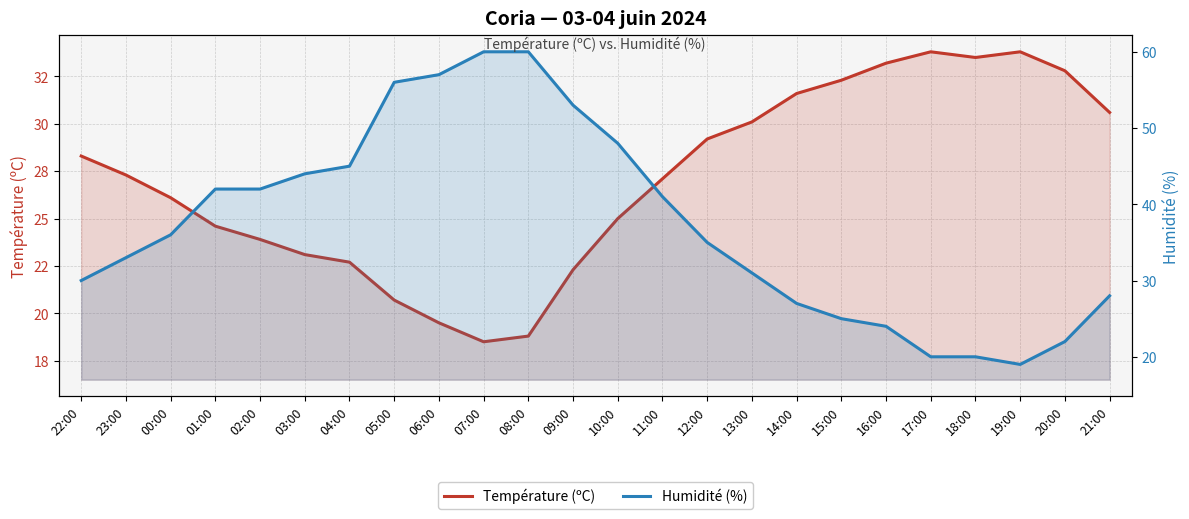

Does the chart display data point markers on the line(s)?

No